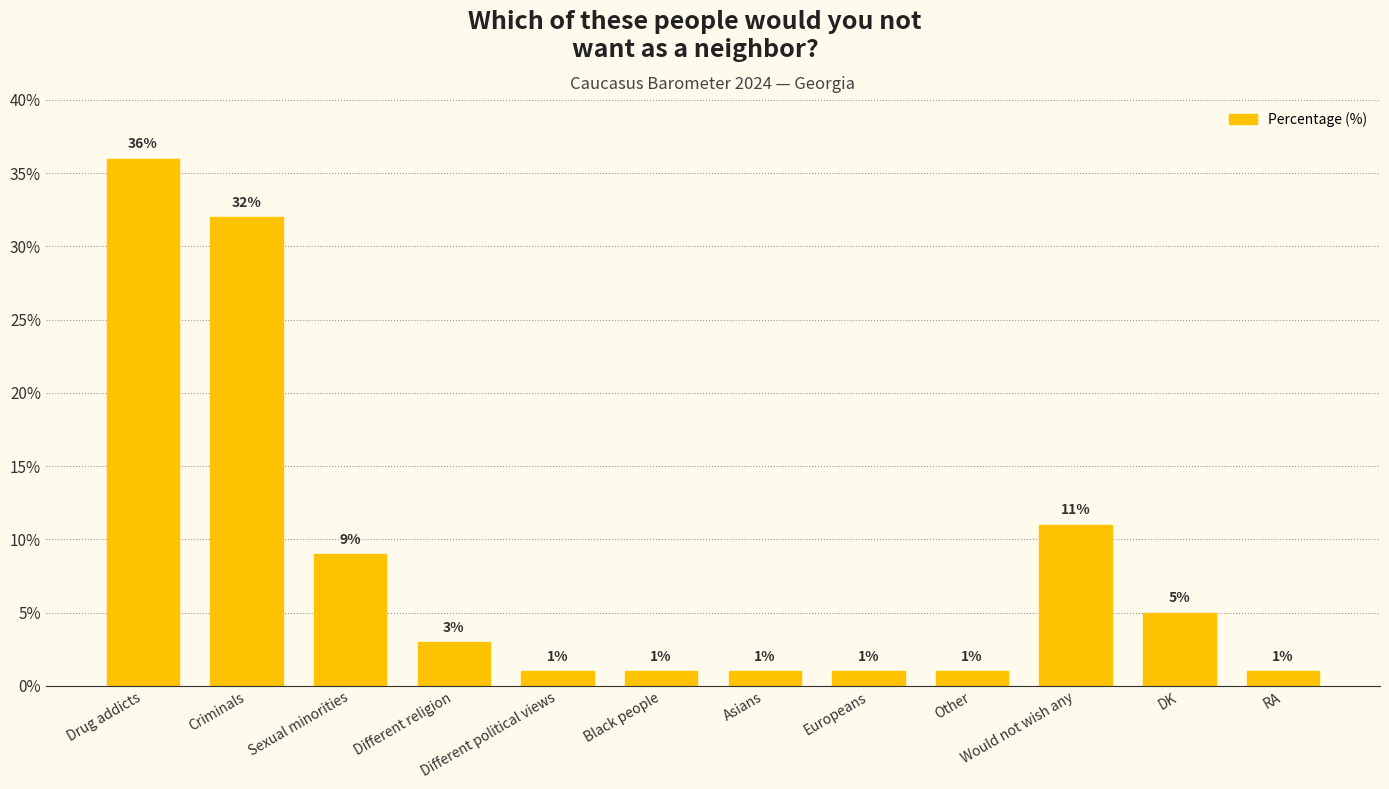

What is the label of the 8th bar from the right?

Different political views